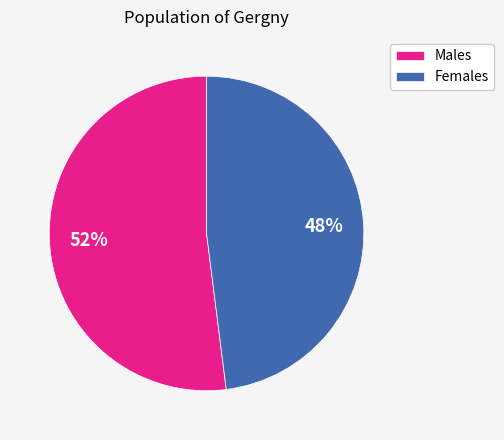

True or false: Females accounts for 48% of the total.

True